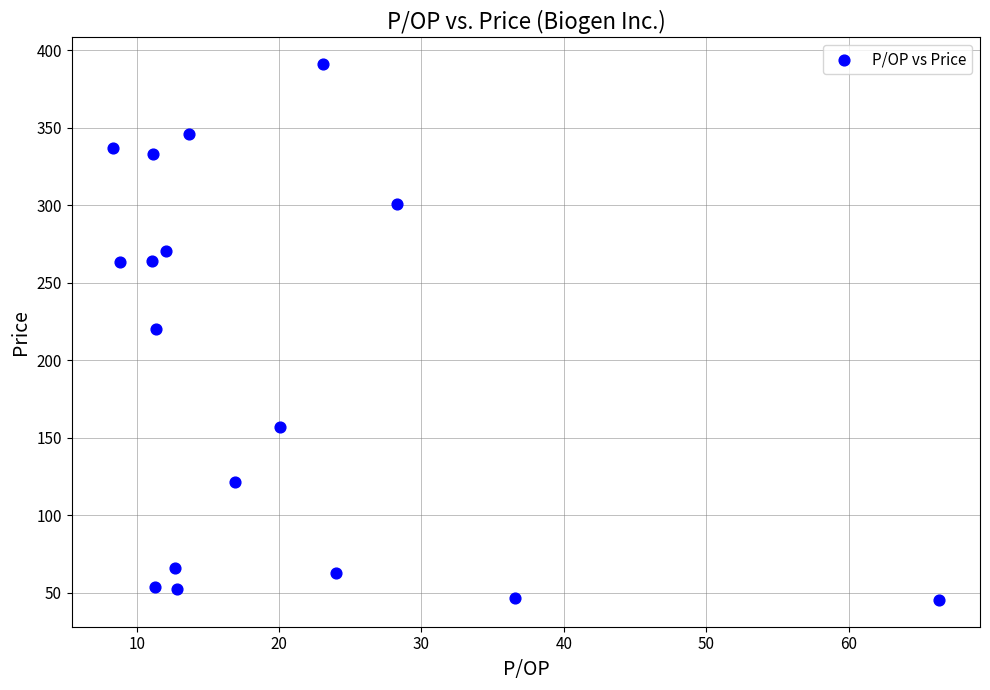

What is the range of X values (max minus min)?

58.0